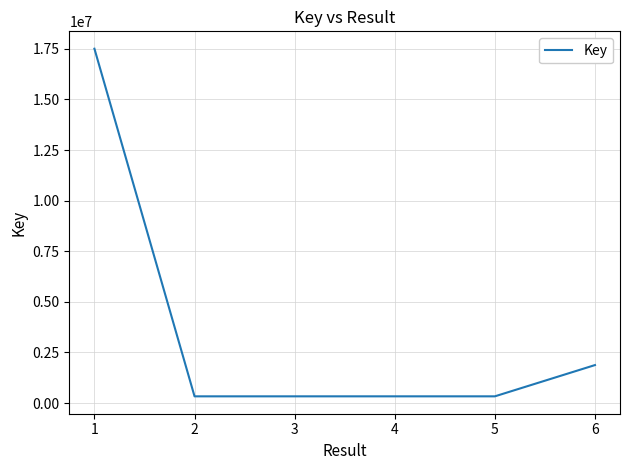

What is the difference between the maximum and minimum values?

17176949